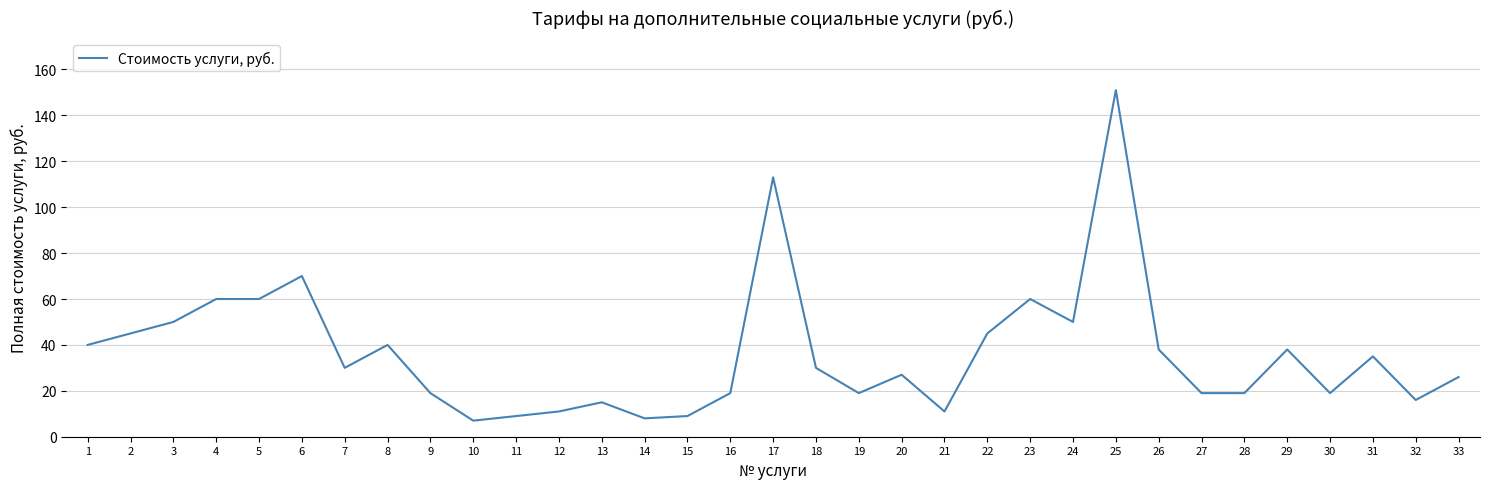

What is the change in value from 7 to 13?

-15